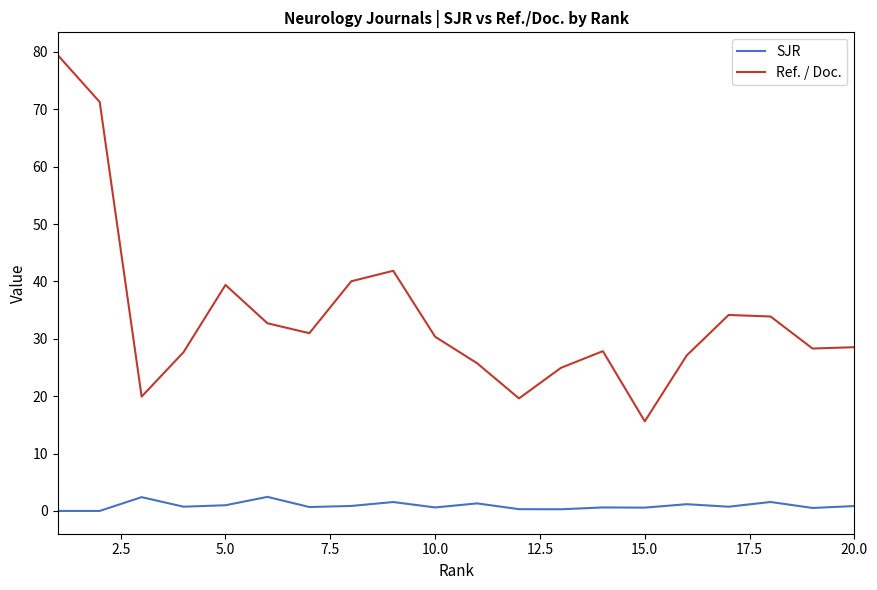

True or false: Ref. / Doc. and SJR cross at least once.

False